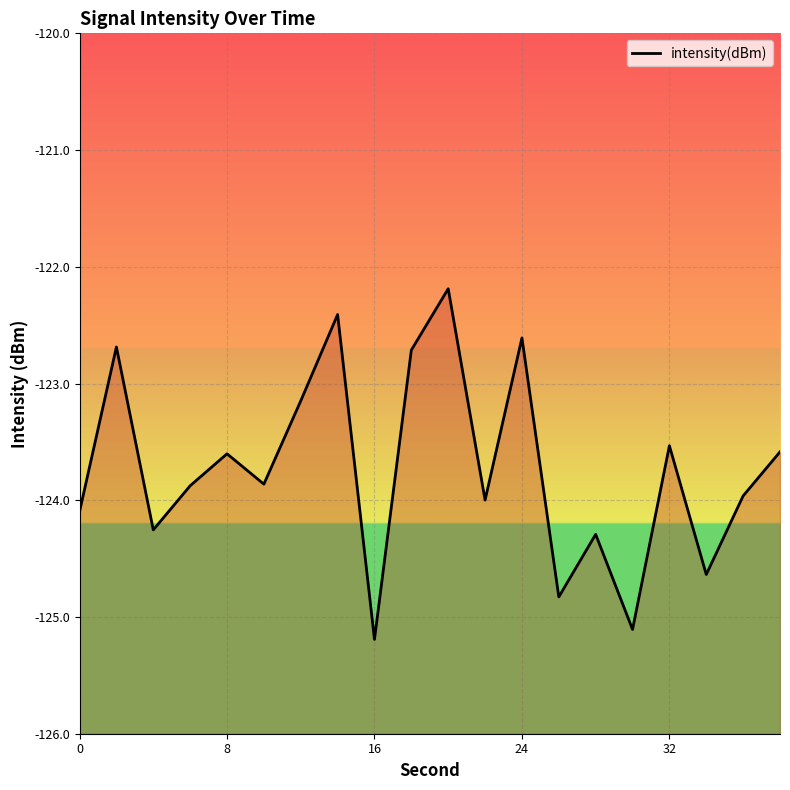

What is the difference between the maximum and minimum values?

3.0